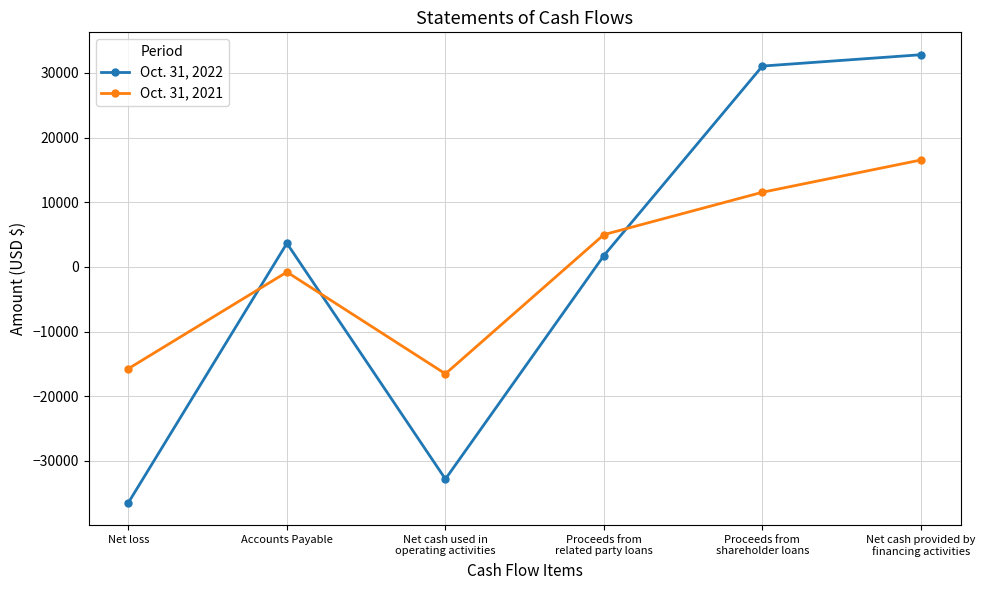

After their last crossing, which series has the higher values: Oct. 31, 2022 or Oct. 31, 2021?

Oct. 31, 2022